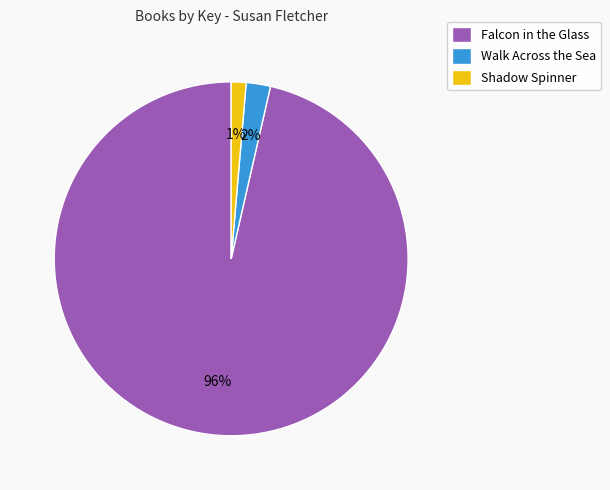

To the nearest percent, what is the difference between the Walk Across the Sea and Shadow Spinner slice percentages?

1%